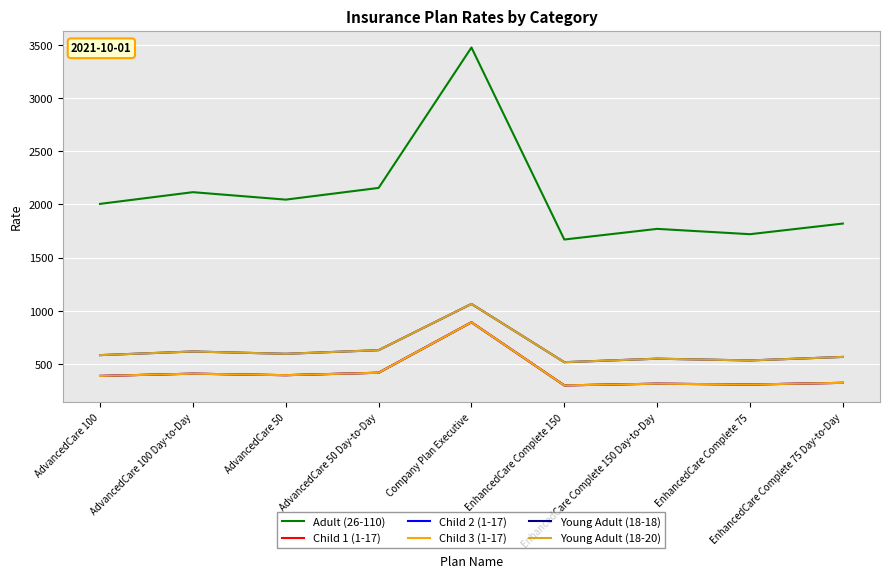

At which label does Adult (26-110) first exceed 2005?

AdvancedCare 100 Day-to-Day